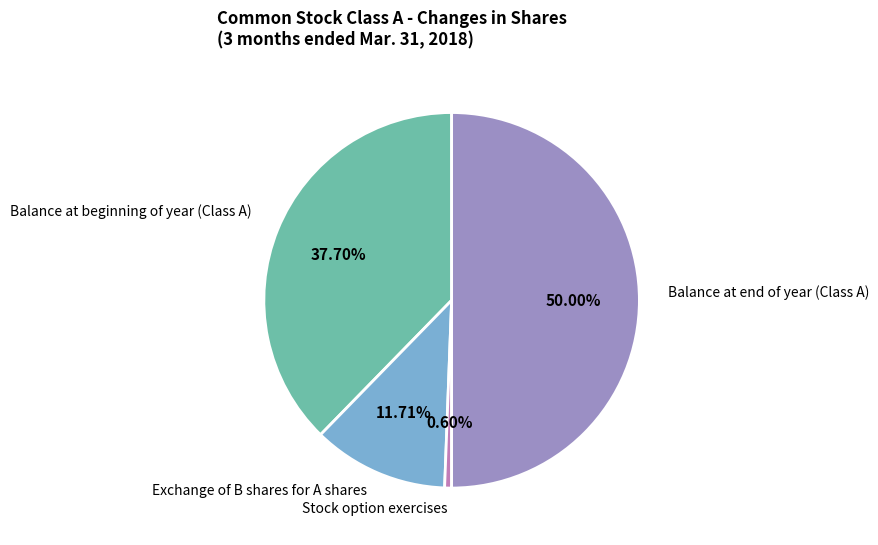

To the nearest percent, what portion does Balance at beginning of year (Class A) represent?

38%